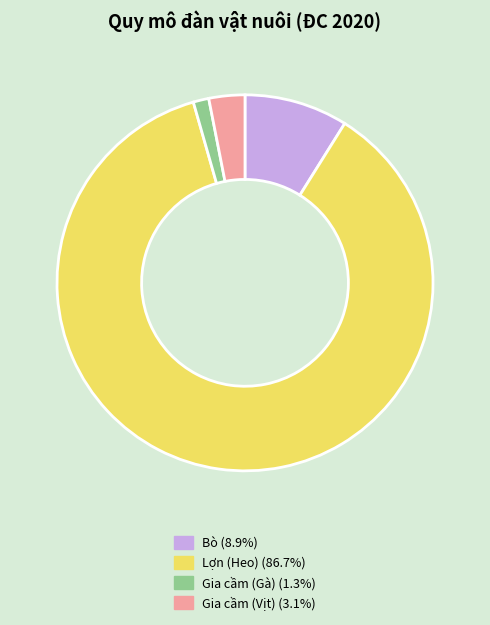

Which slice represents more than half of the pie?

Lợn (Heo)